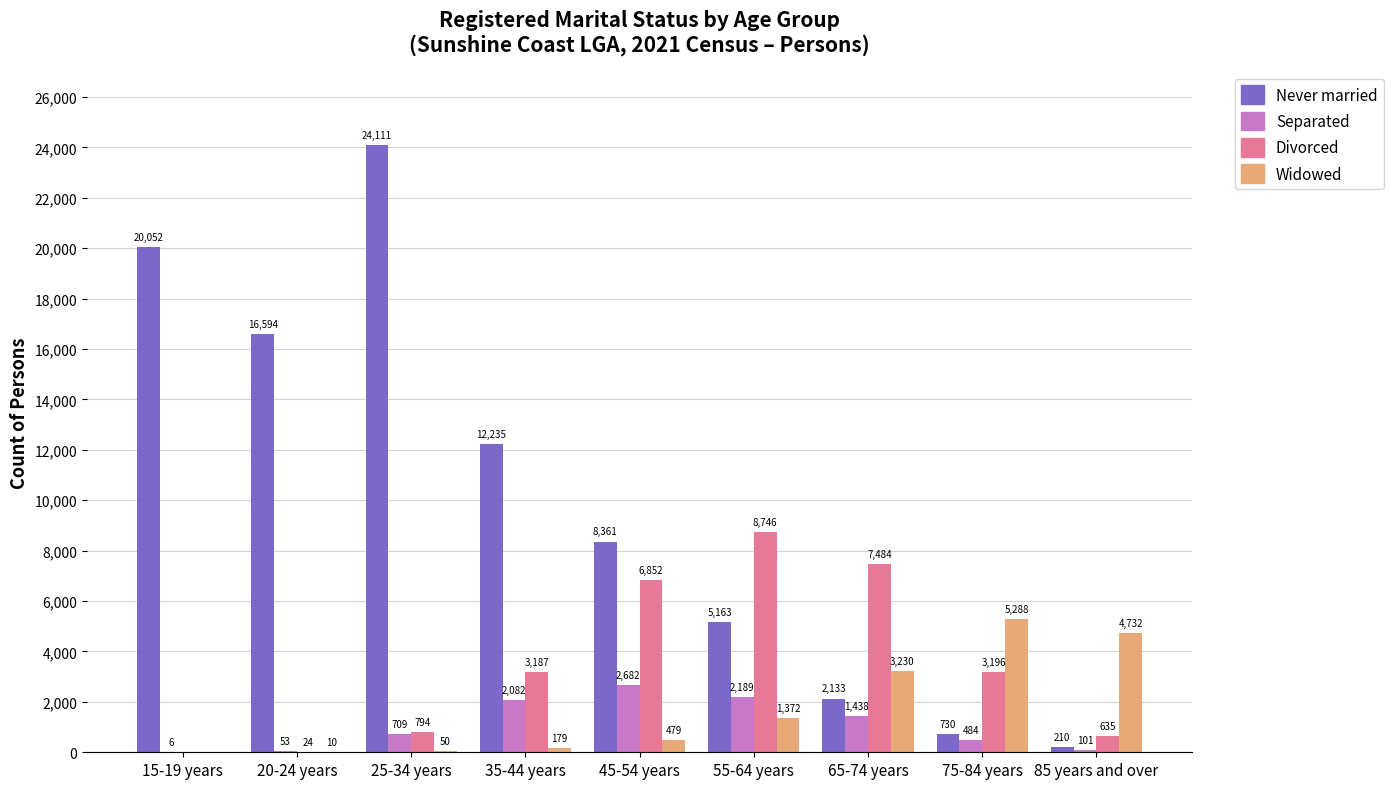

What is the average value of the Divorced series?

3435